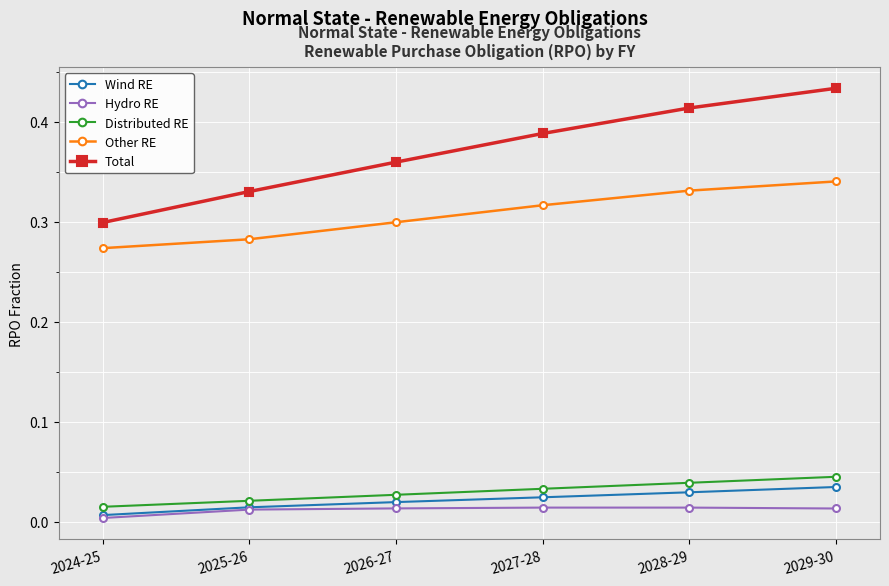

At which category is the sum across all series the highest?

2029-30